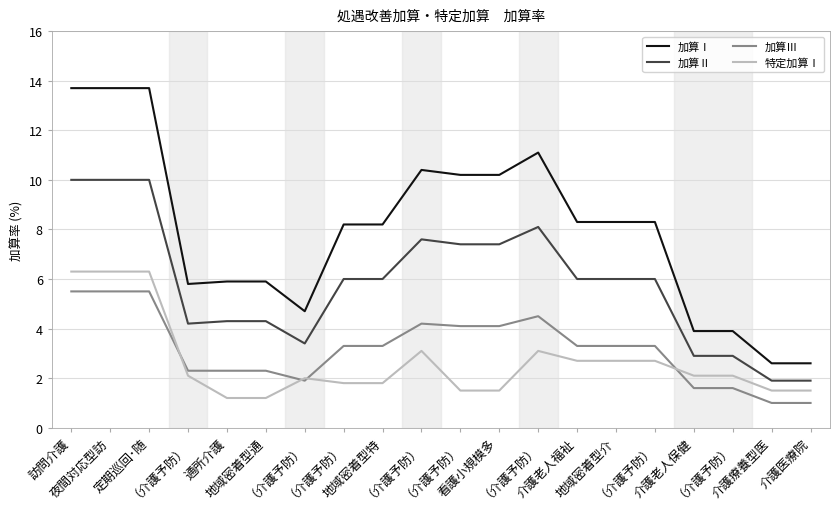

Which category has the highest value in the 特定加算Ⅰ series?

訪問介護